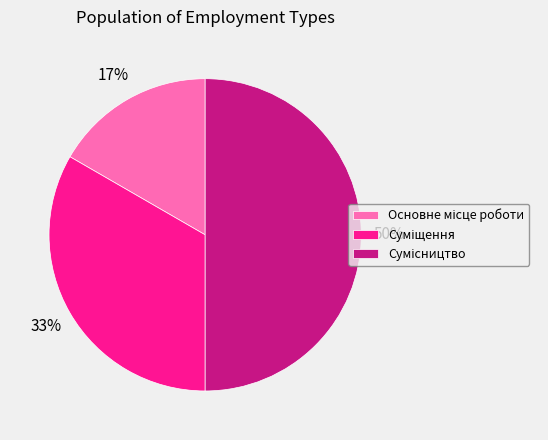

To the nearest percent, what is the average slice percentage?

33%